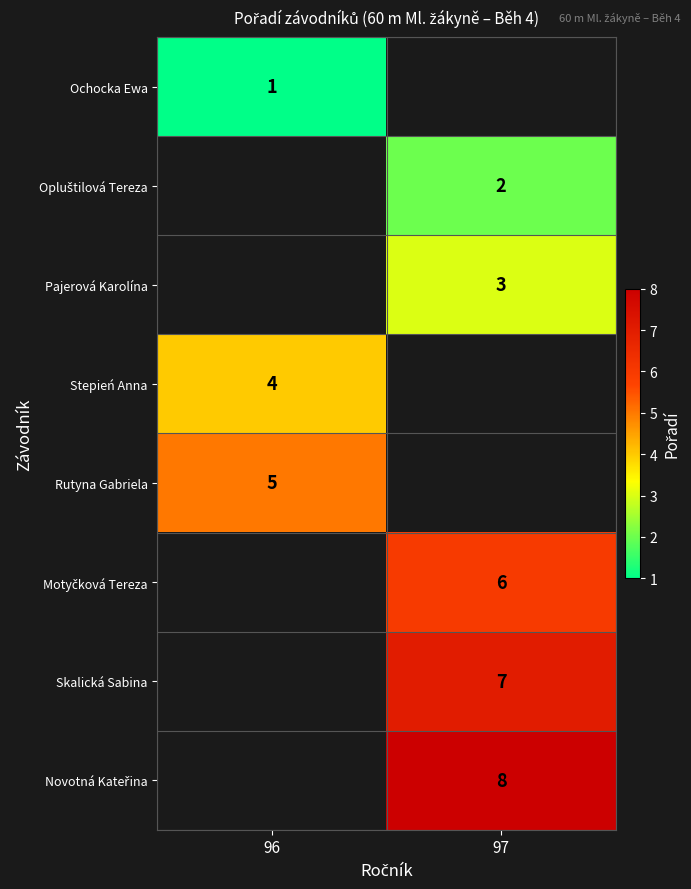

At how many categories does at least one series exceed 5?

1